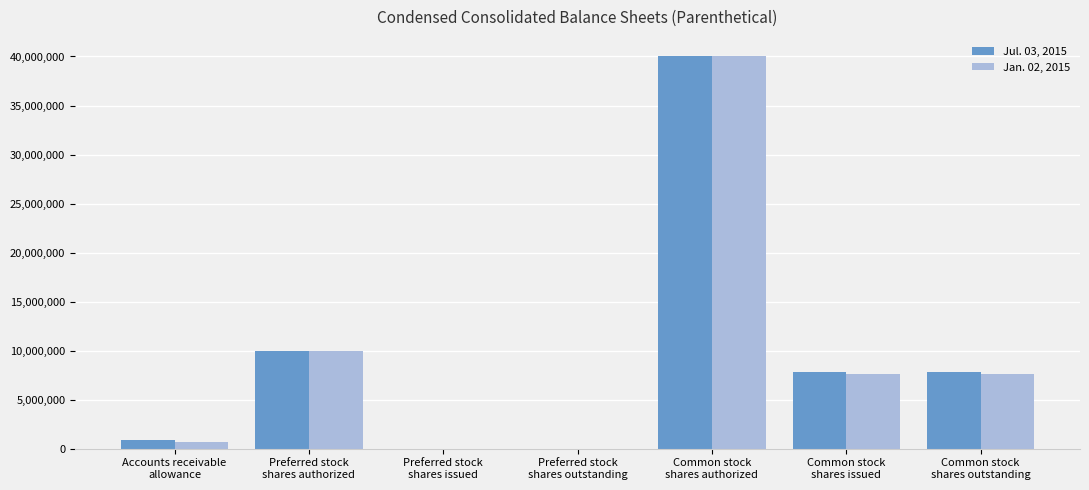

What are all the series names shown in the legend?

Jul. 03, 2015, Jan. 02, 2015